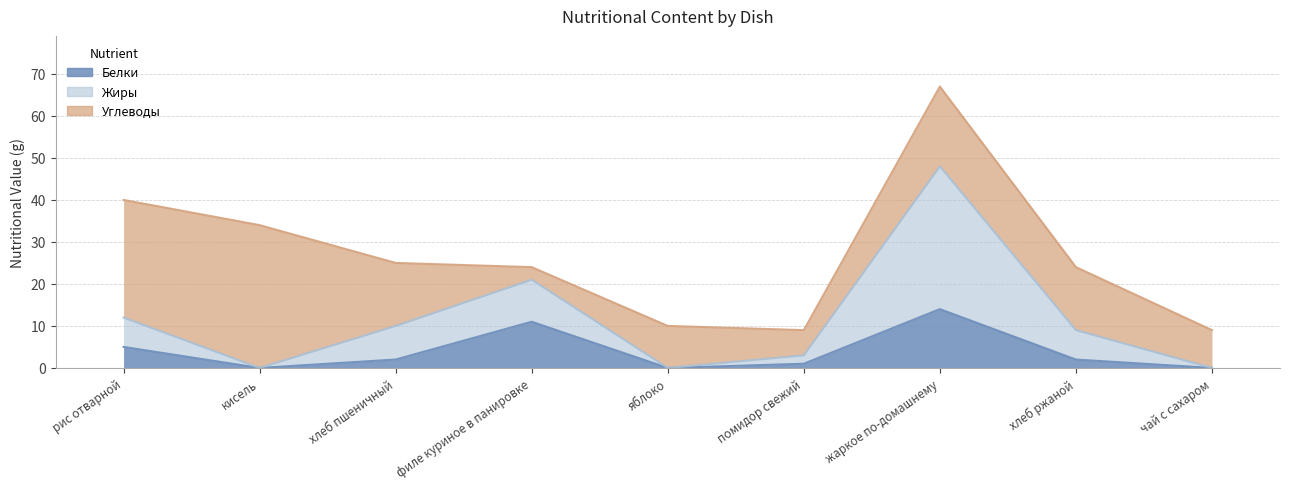

At which category is the sum across all series the highest?

жаркое по-домашнему